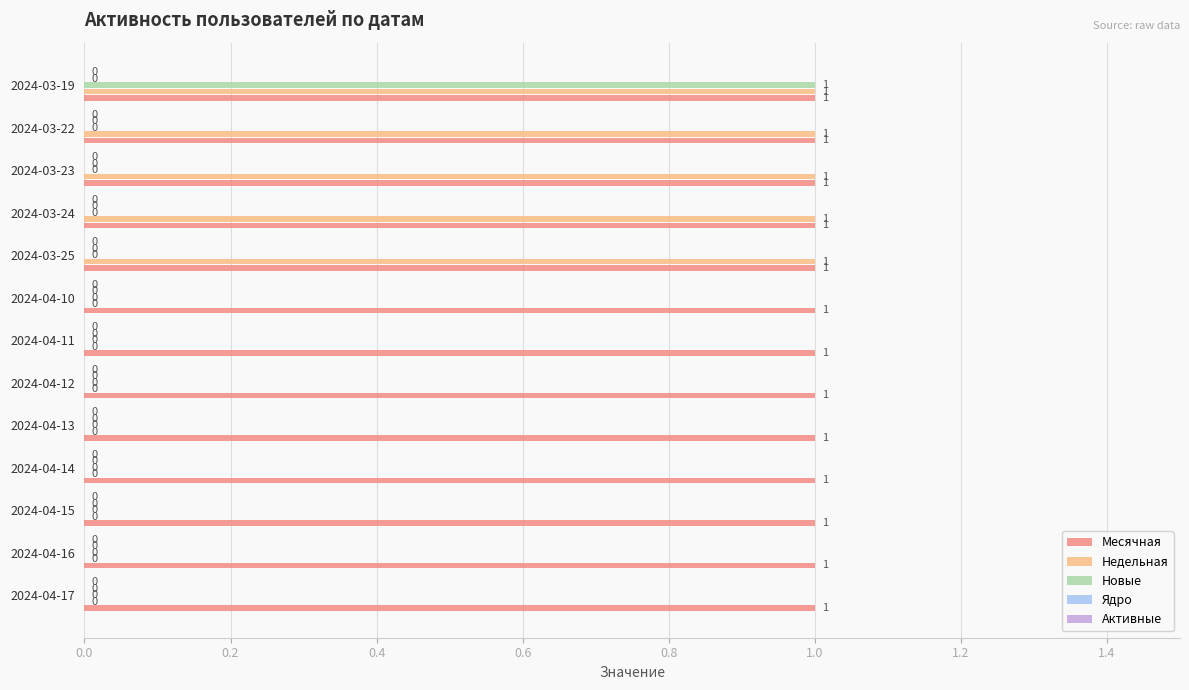

At which category is the sum across all series the highest?

2024-03-19